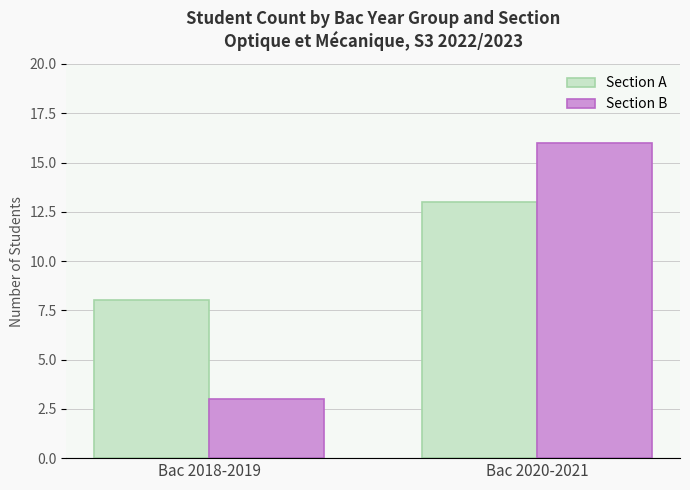

Count the Section A values in the range 8 to 13.

2